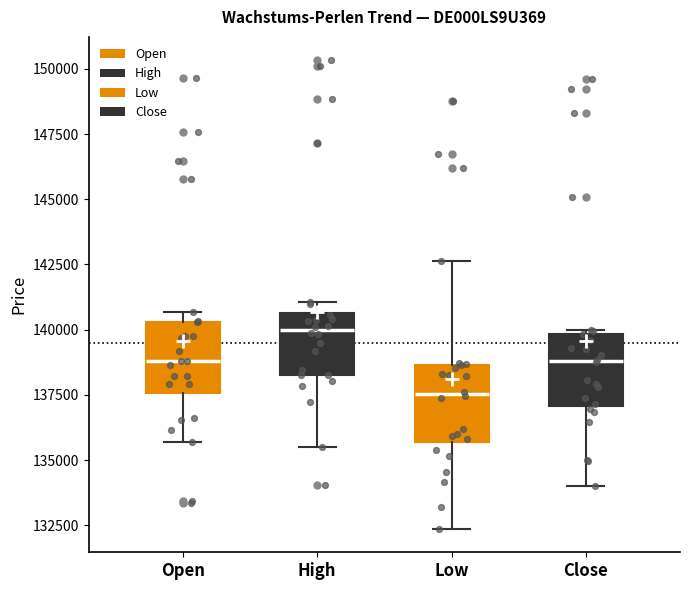

Where is the upper edge of the box for Close on the y-axis? The values are not printed on the chart, so give them approximately, as read against the axis.

140000